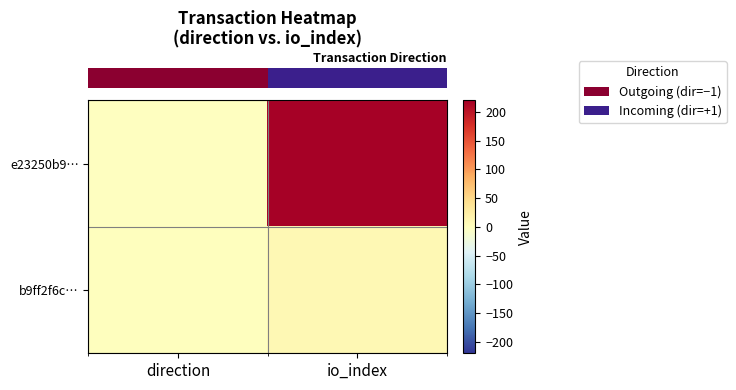

What is the spread (max minus min) of values at direction?

2